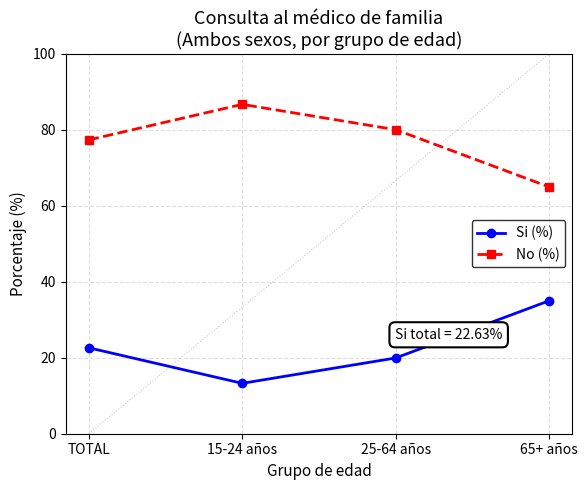

True or false: Si (%) and No (%) cross at least once.

False